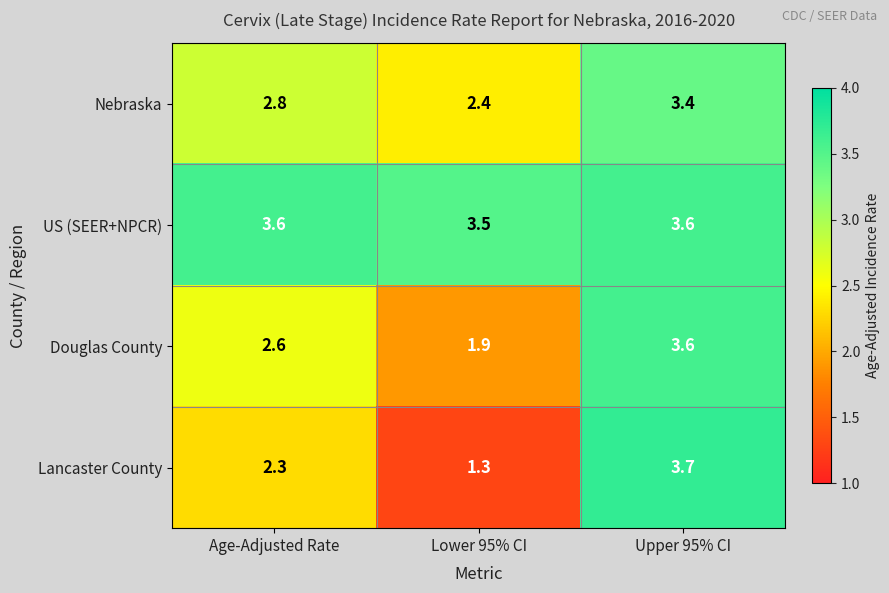

What is the total value across all series at Lower 95% CI?

9.1